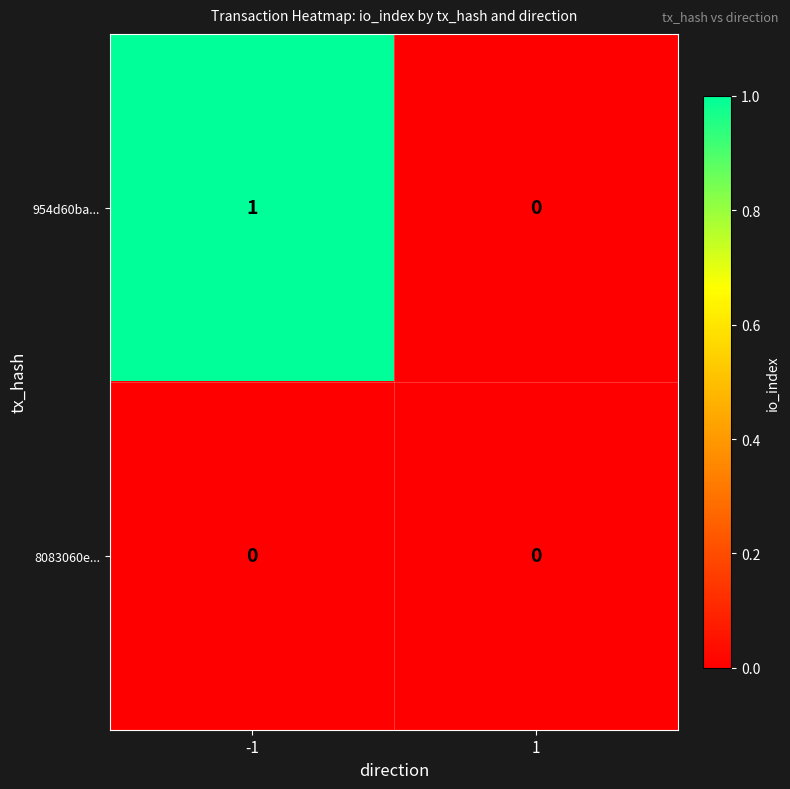

Which series has the widest spread of values?

954d60ba...